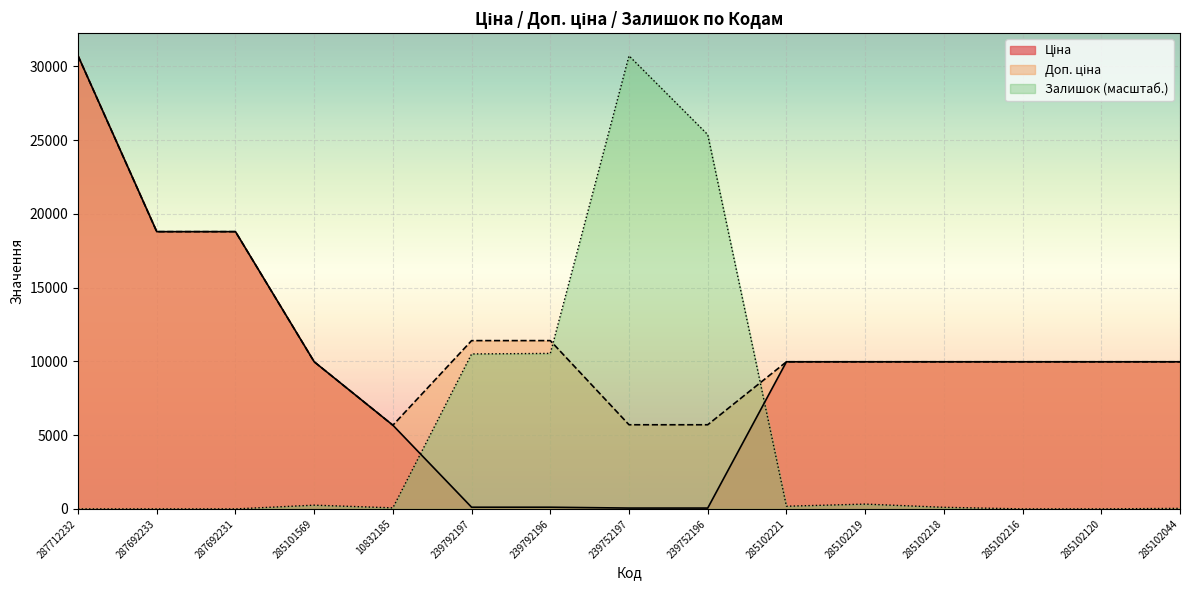

At which category does the chart reach its peak across all series?

287712232